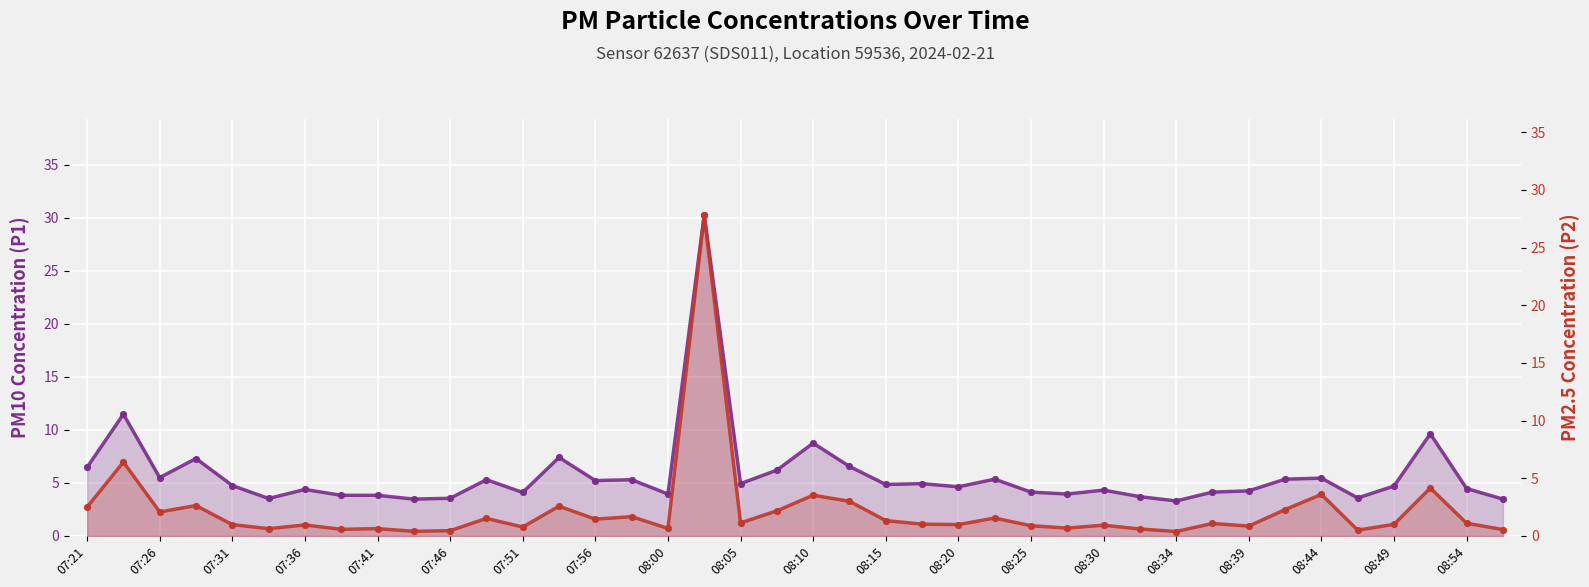

Which series reaches the minimum Y coordinate?

P2 (PM2.5)